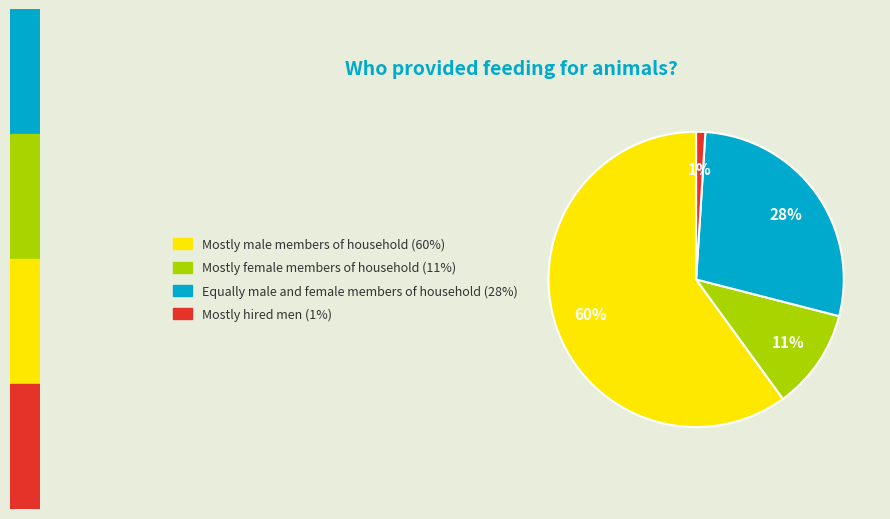

To the nearest percent, what is the average slice percentage?

25%